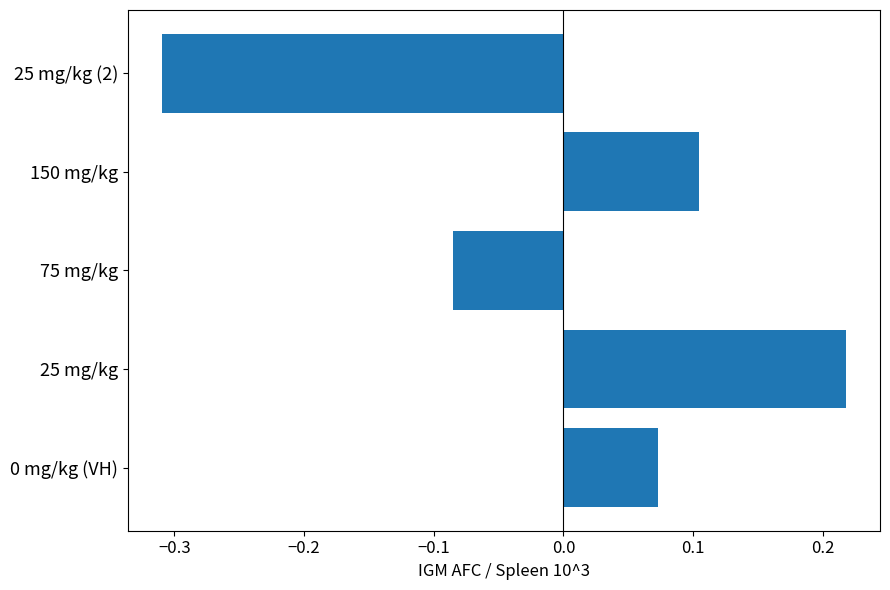

The chart shows a value of 0.1 at 0 mg/kg (VH). True or false?

True